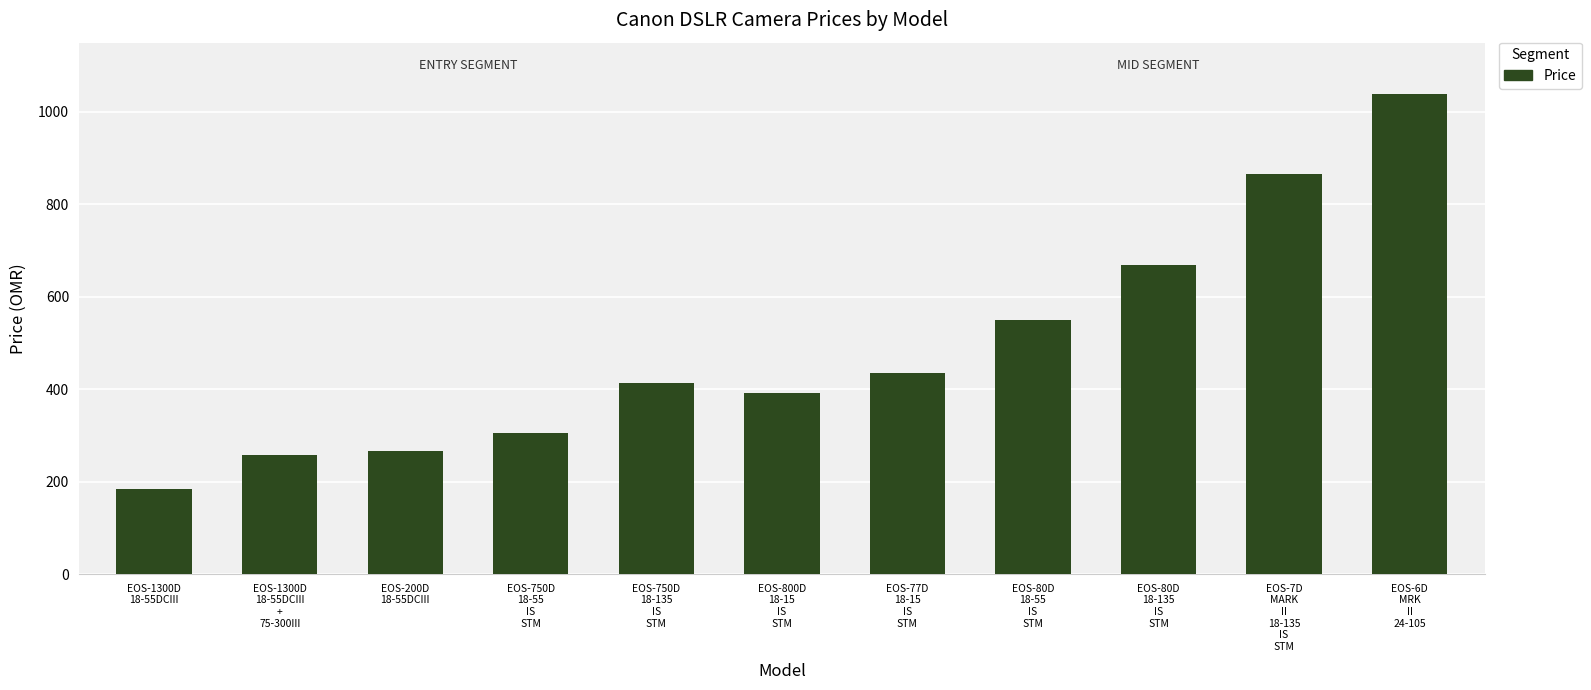

What is the minimum value shown in the chart?

184